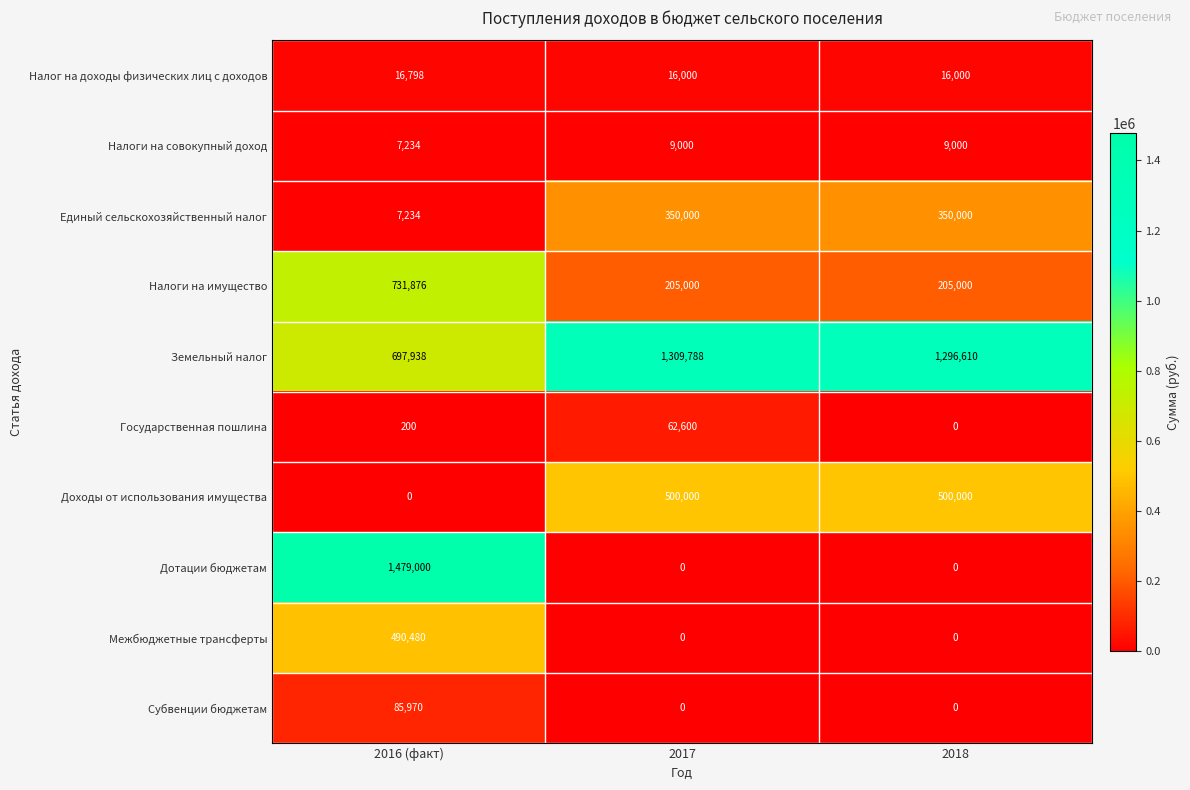

What is the greatest value displayed?

1479000